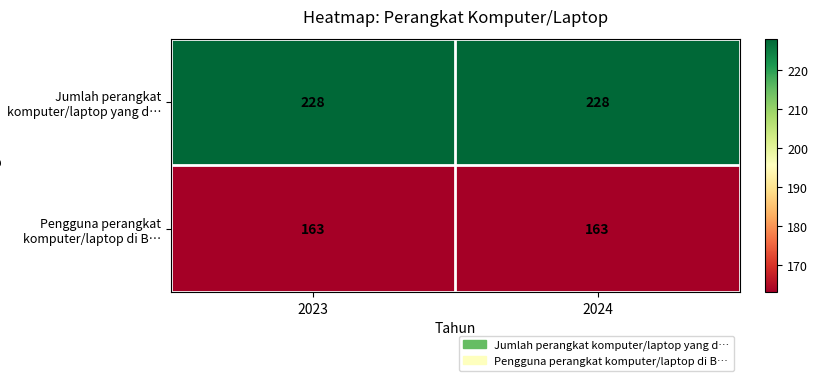

What is the minimum value for Pengguna perangkat komputer/laptop di B…?

163